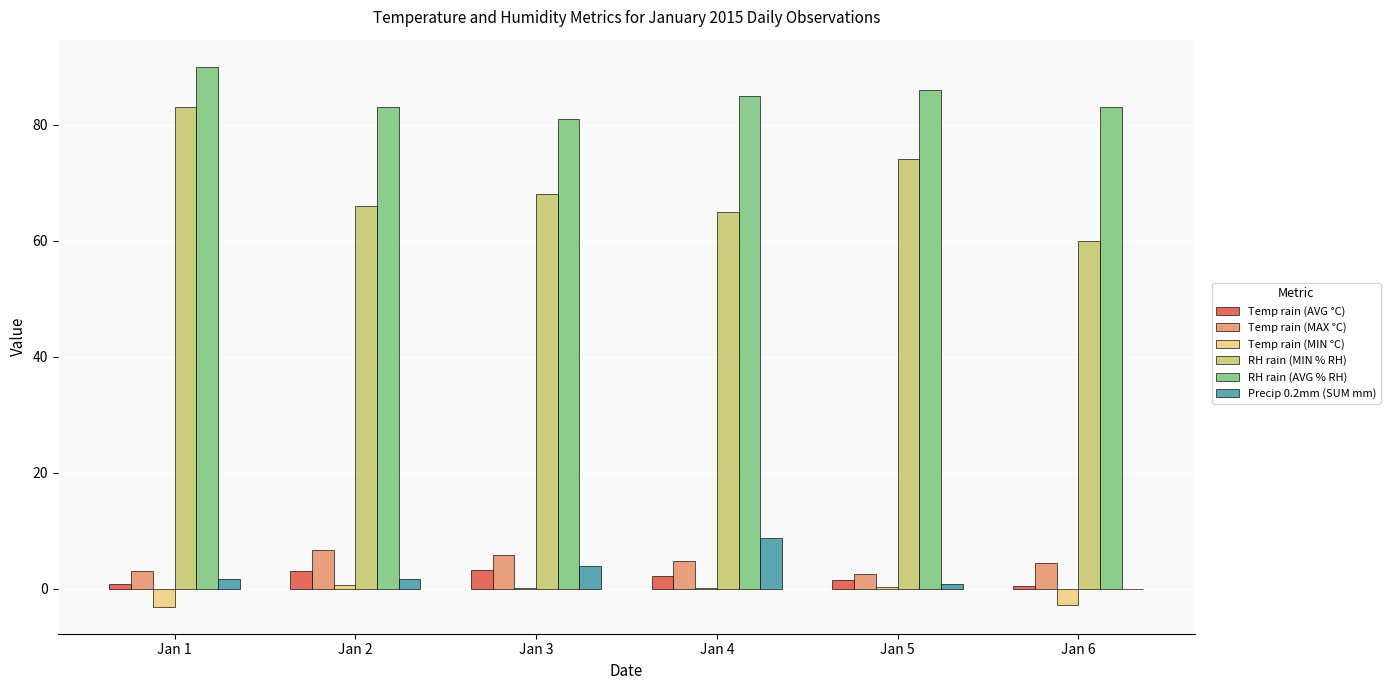

What is the approximate value of Temp rain (MAX °C) at Jan 2?

6.6